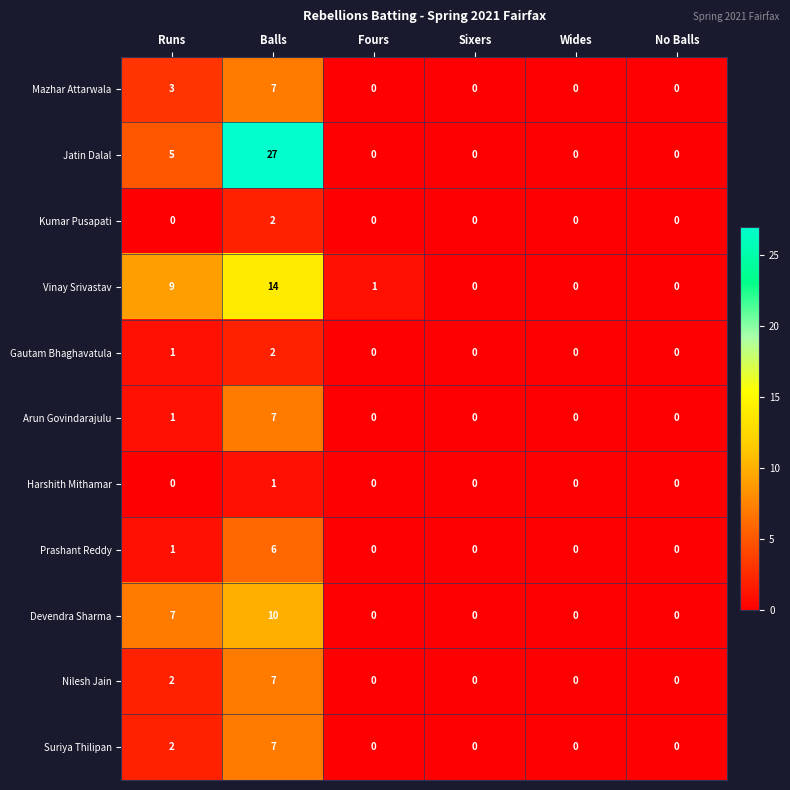

Count the Arun Govindarajulu values in the range 0 to 1.

5